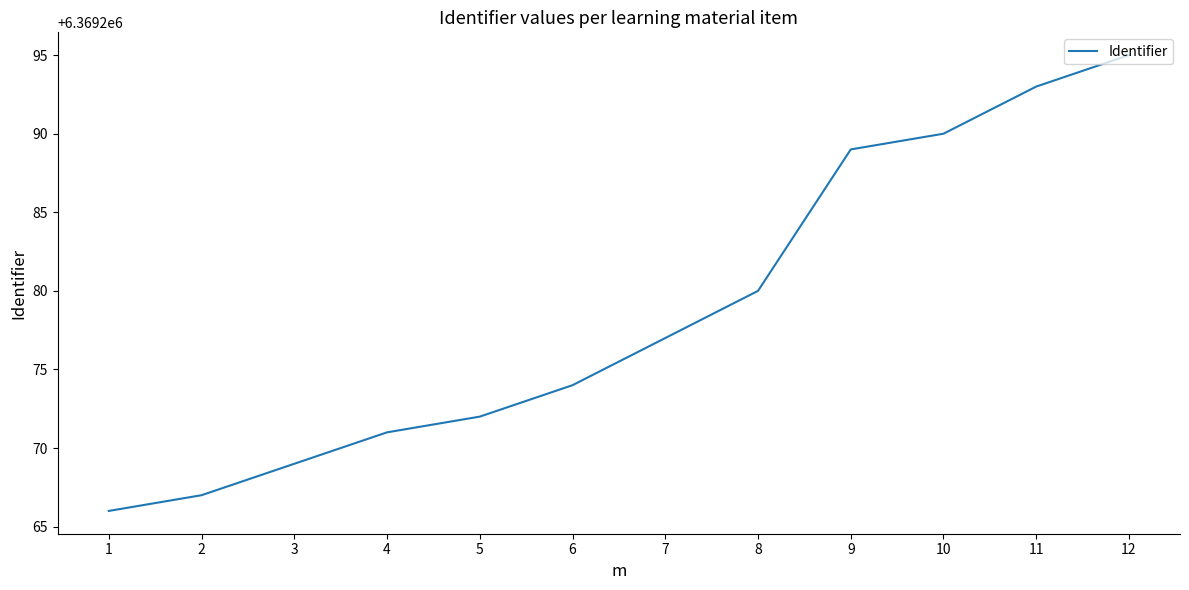

Between 9 and 11, which is larger?

11